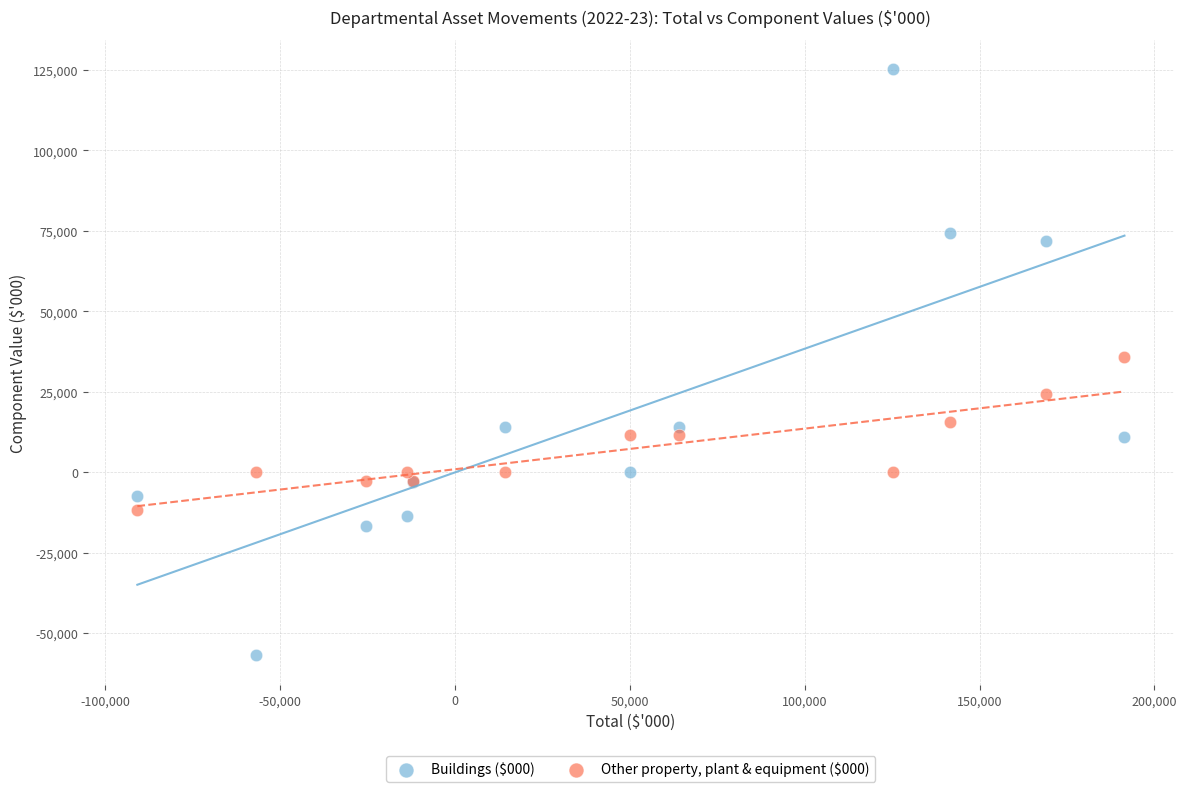

Which series reaches the minimum Y coordinate?

Buildings ($000)